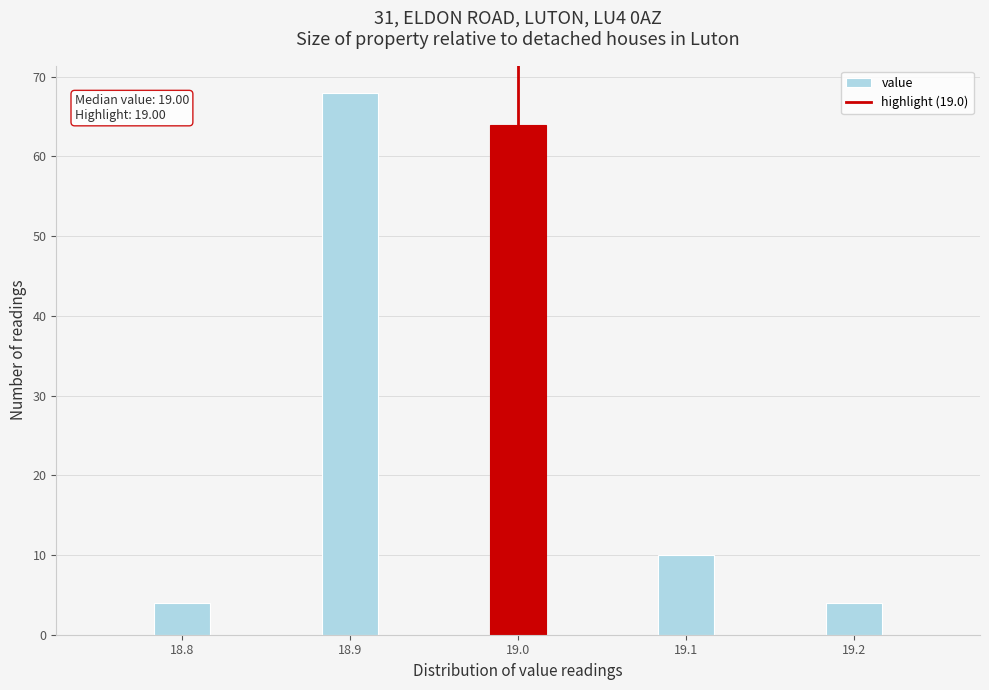

Read against the x-axis, roughly where is the centre of the tallest bar?

18.90